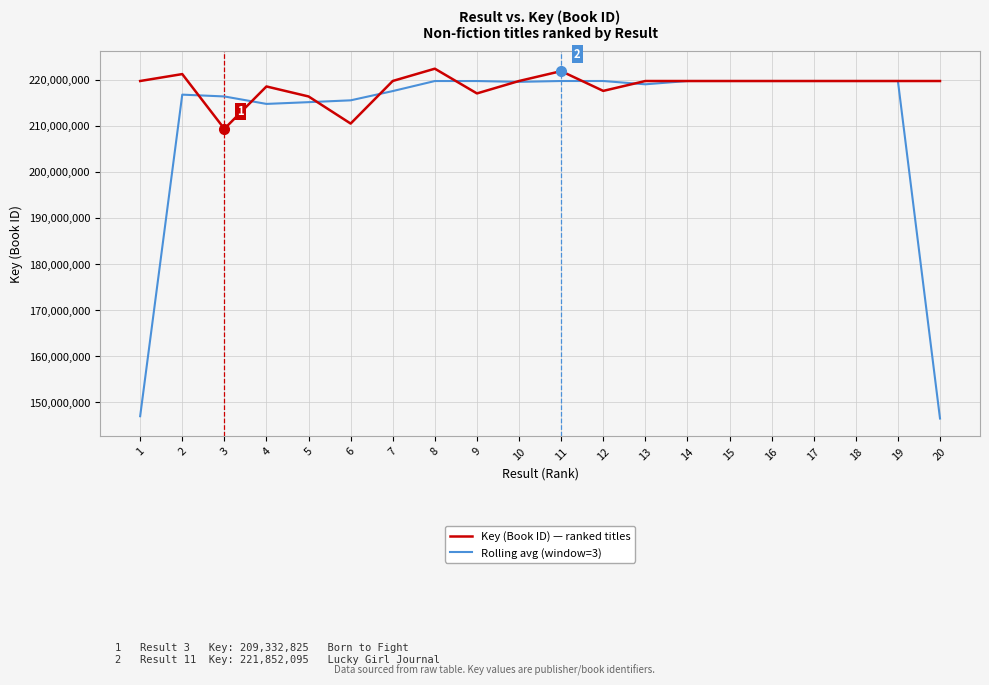

What is the difference between the highest and lowest values at 8?

2677204.7